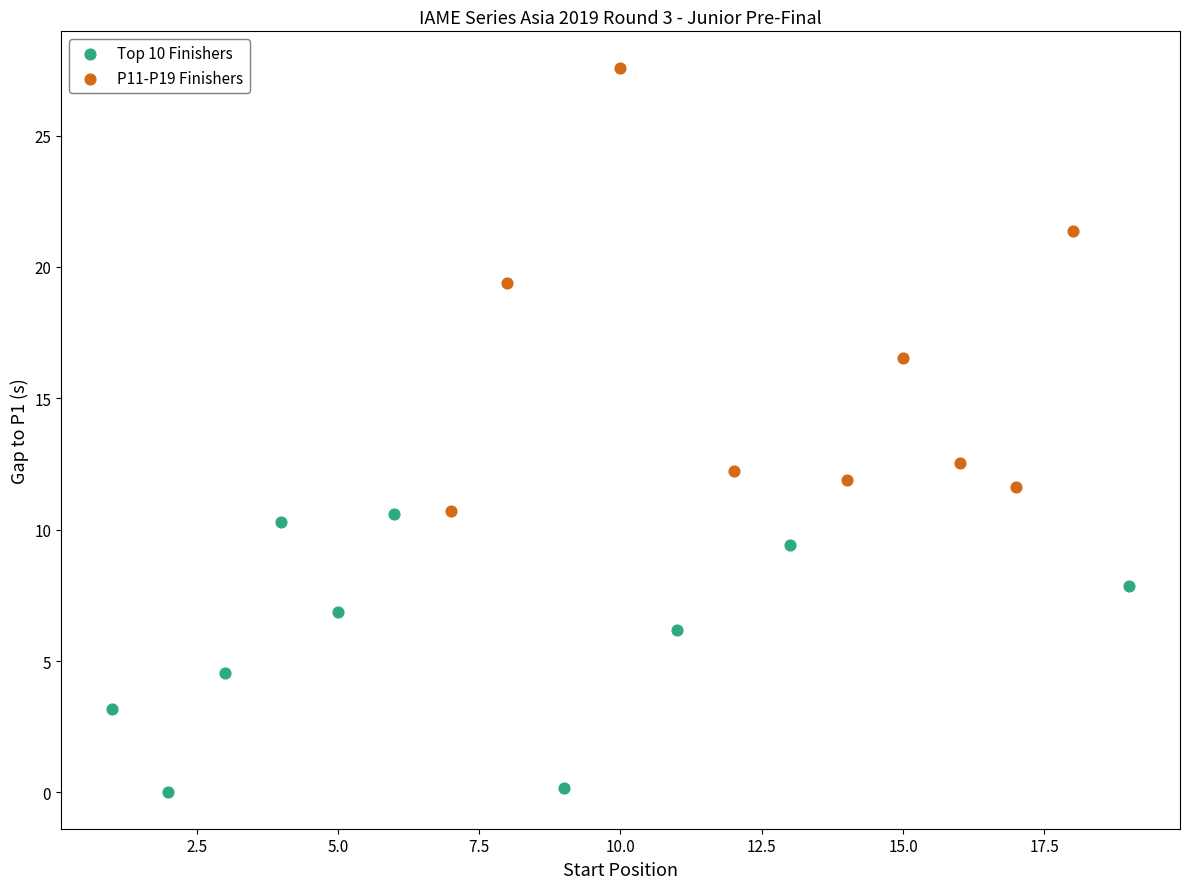

Which series contains the lowest Y value?

Top 10 Finishers